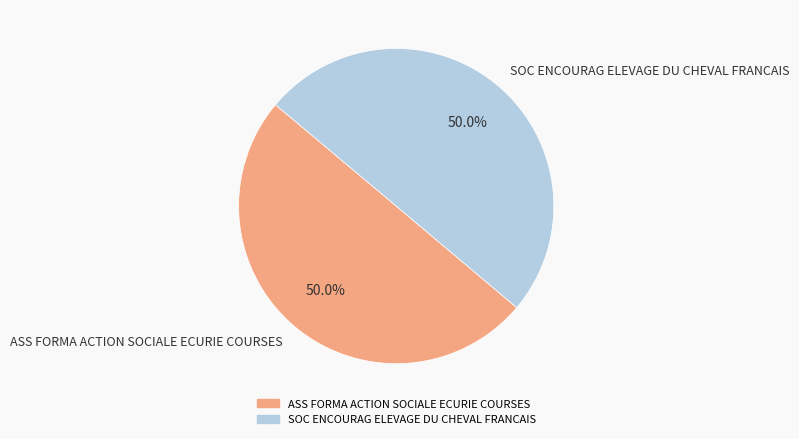

What percentage is the SOC ENCOURAG ELEVAGE DU CHEVAL FRANCAIS slice, to the nearest percent?

50%